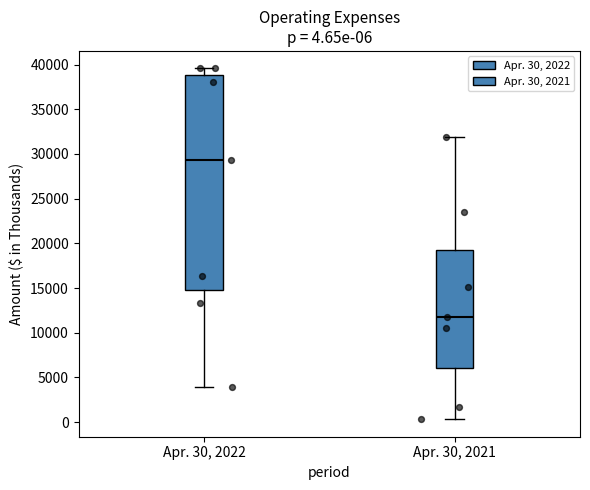

Which box is the tallest, from its lower edge to its upper edge?

Apr. 30, 2022